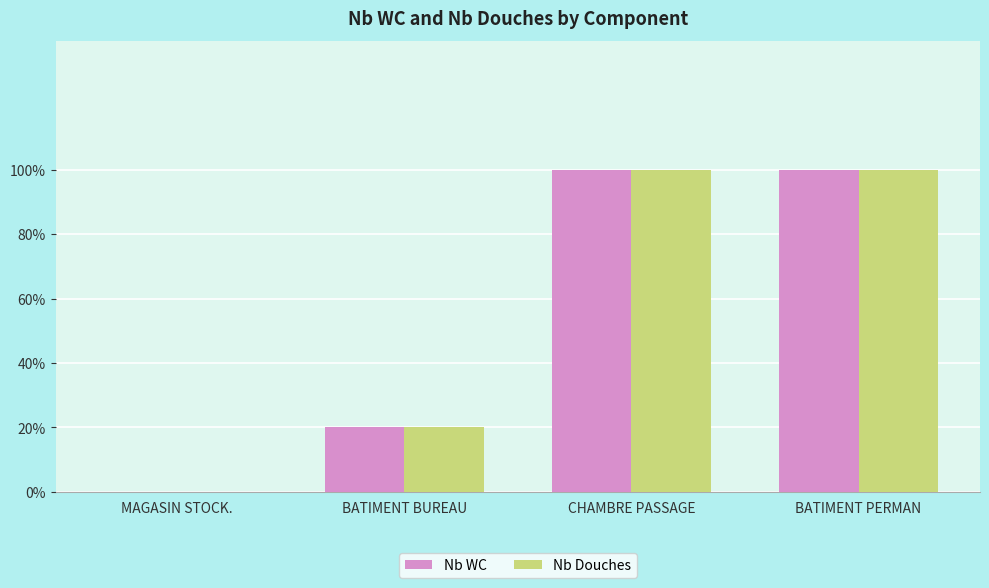

Is the value of Nb WC at CHAMBRE PASSAGE greater than the value of Nb Douches at MAGASIN STOCK.?

Yes